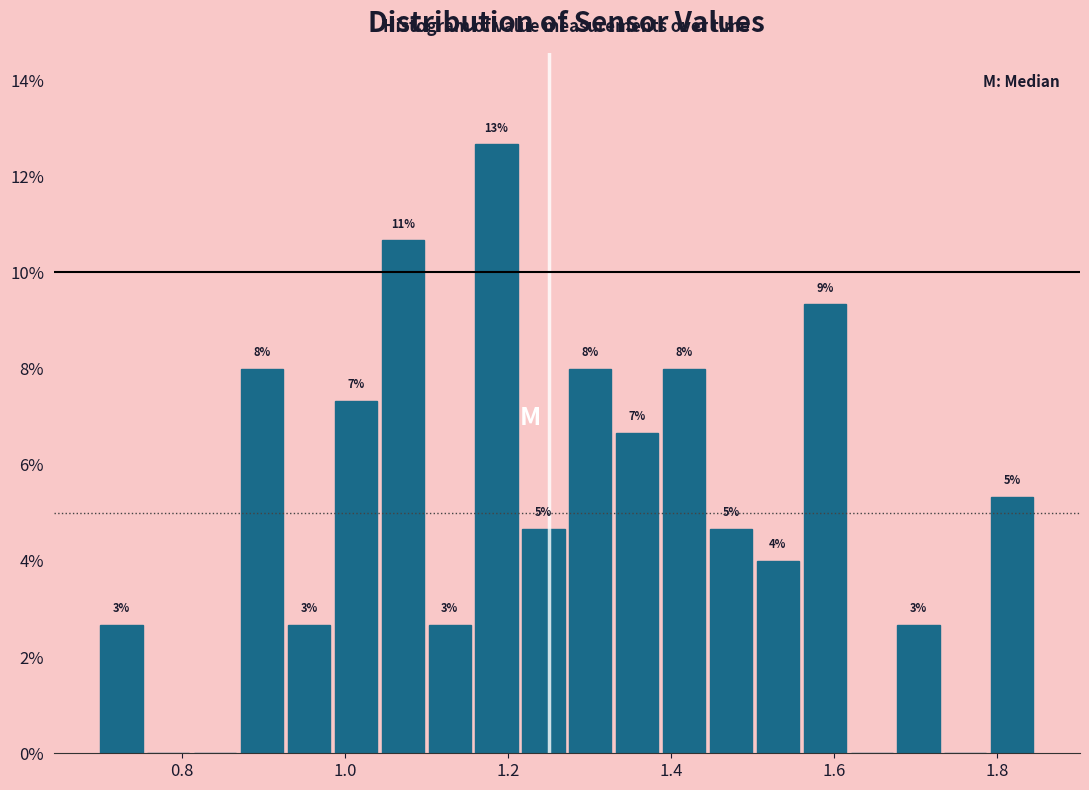

Read against the x-axis, roughly where is the centre of the tallest bar?

1.18